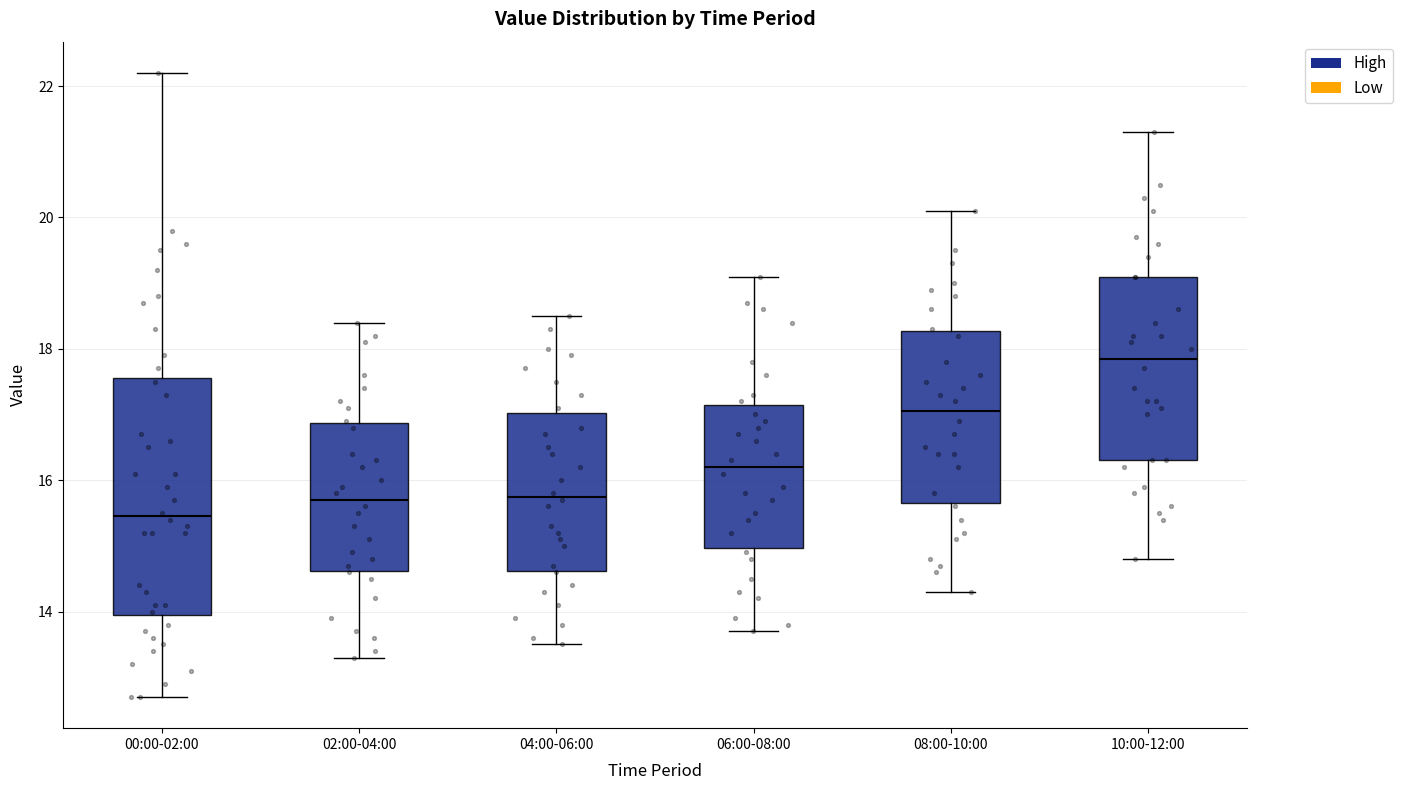

Reading left to right, read every box against the y-axis: the position of its median line, the range the box covers, and the ends of its whiskers. The values are not printed on the chart, so give them approximately, as read against the axis.

00:00-02:00: median 15.4, box 14.0 to 17.6, whiskers 12.8 to 22.2
02:00-04:00: median 15.8, box 14.6 to 16.8, whiskers 13.4 to 18.4
04:00-06:00: median 15.8, box 14.6 to 17.0, whiskers 13.6 to 18.6
06:00-08:00: median 16.2, box 15.0 to 17.2, whiskers 13.8 to 19.2
08:00-10:00: median 17.0, box 15.6 to 18.2, whiskers 14.4 to 20.2
10:00-12:00: median 17.8, box 16.4 to 19.2, whiskers 14.8 to 21.4